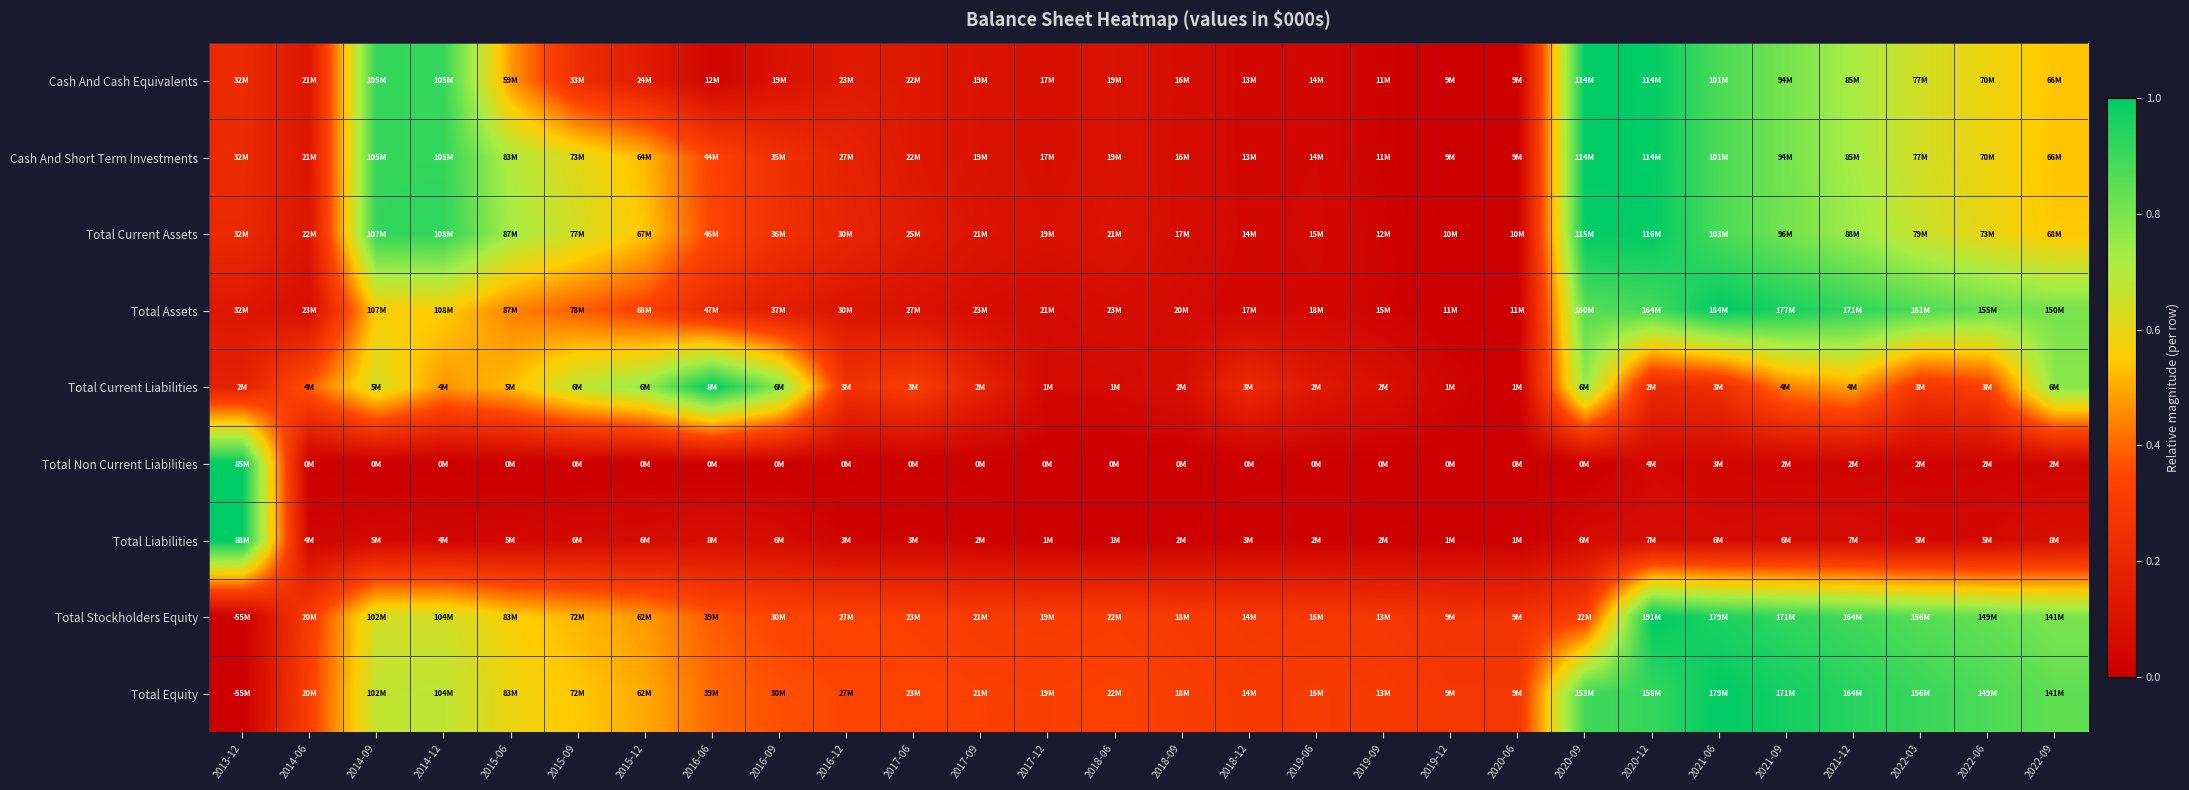

What is the spread (max minus min) of values at 2019-06?

0.3